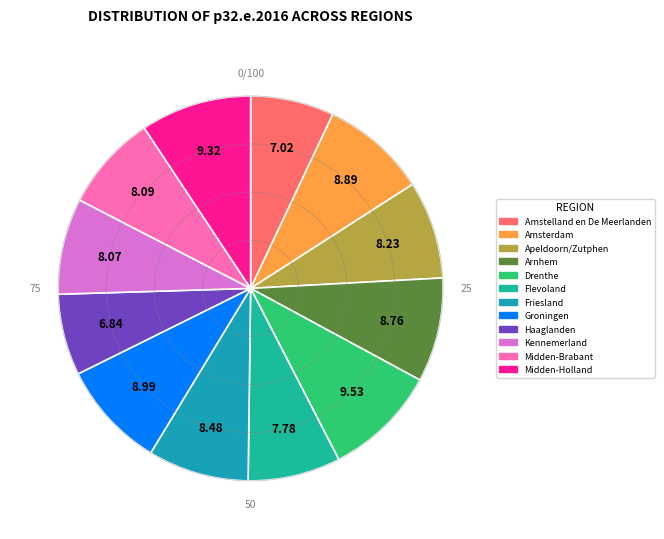

Count the number of slices in the pie.

12